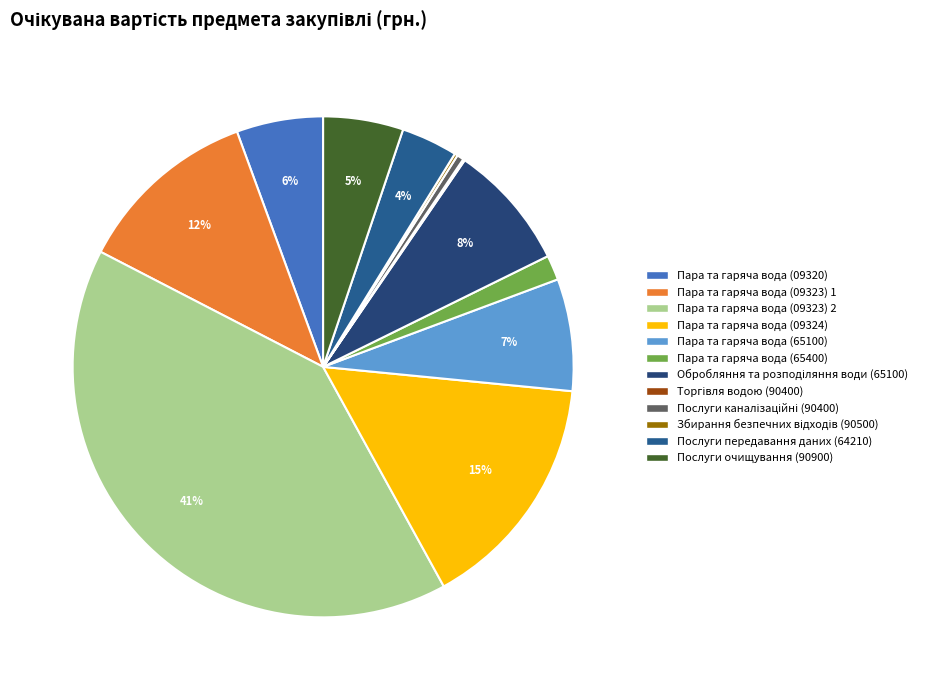

Combined, what portion of the pie is Пара та гаряча вода (09320) and Торгівля водою (90400)?

5.7%